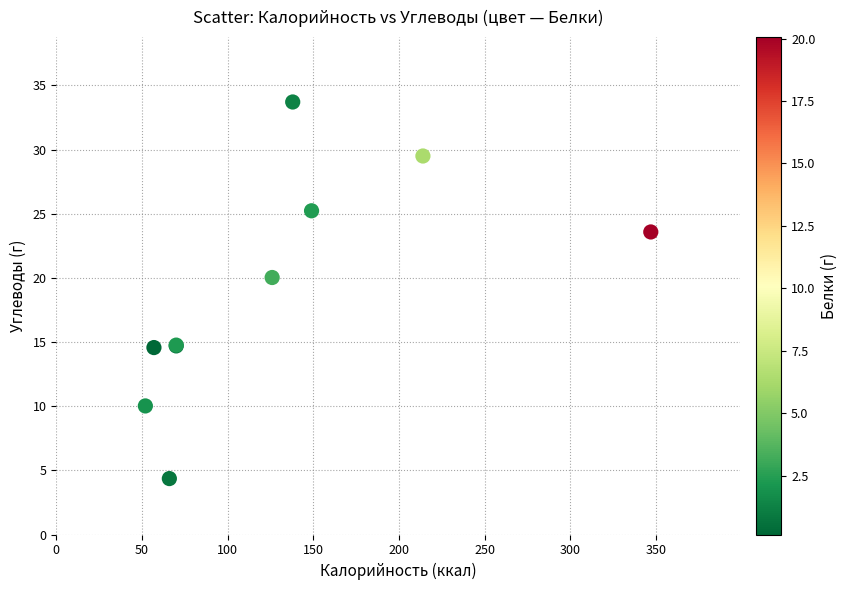

What Y value in the scatter plot is closest to 19?

20.0